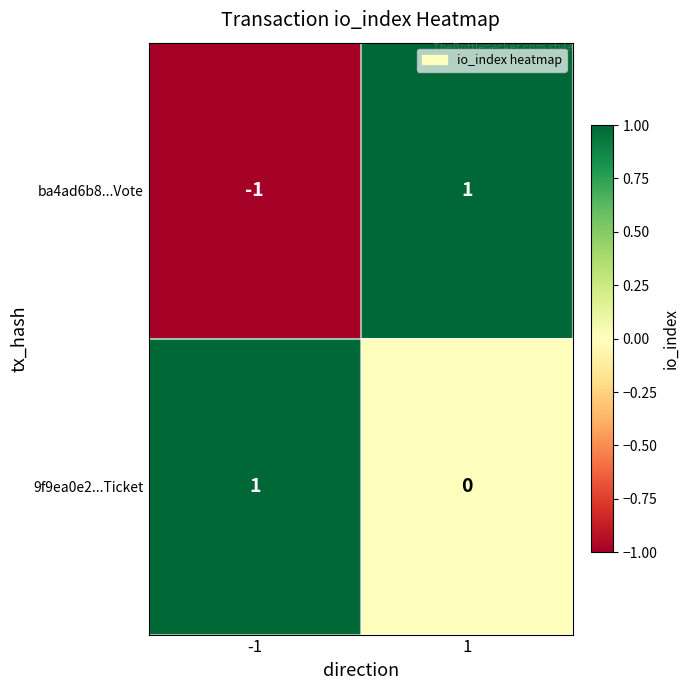

Between -1 and 1, which series saw the biggest shift?

ba4ad6b8...Vote